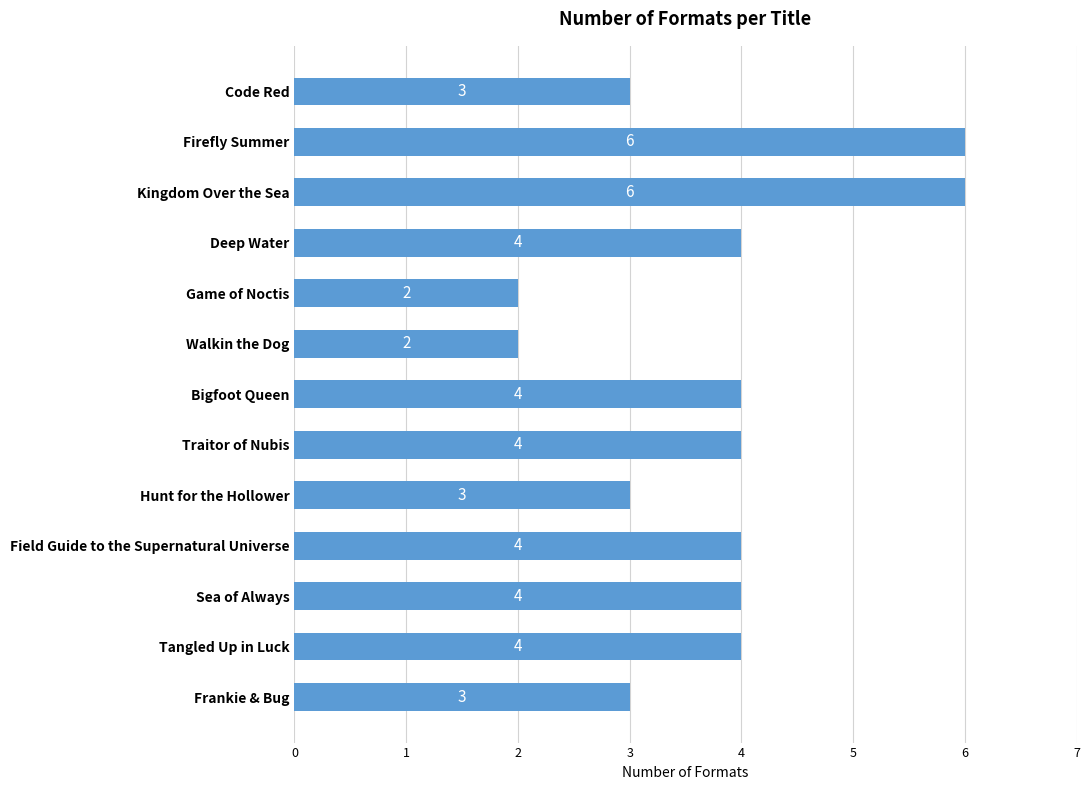

What is the value of the 5th bar from the top?

2